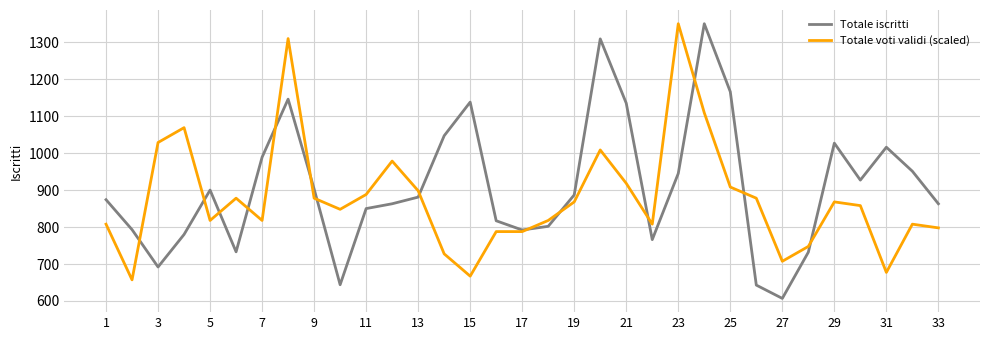

What is the highest value of the Totale voti validi (scaled) series?

1350.0